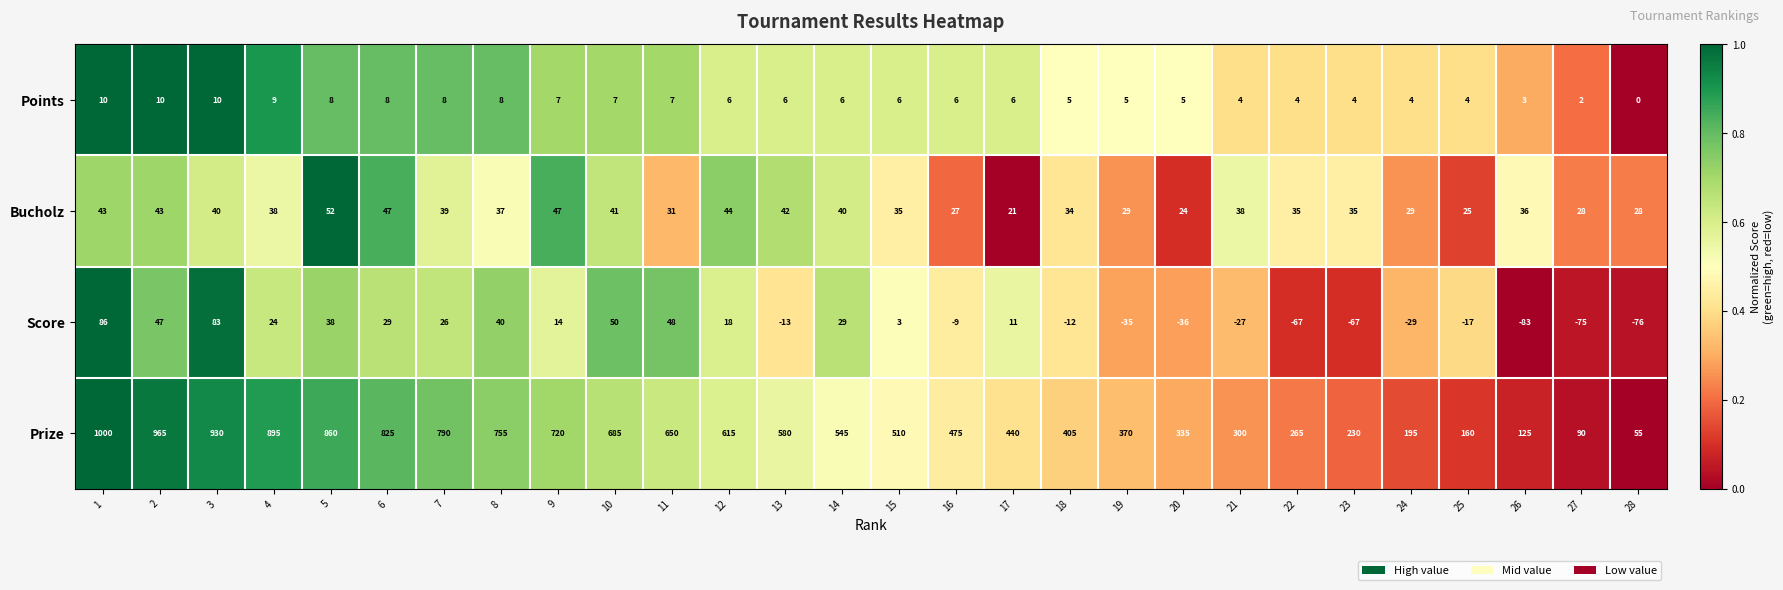

What is the minimum value shown in the chart?

-83